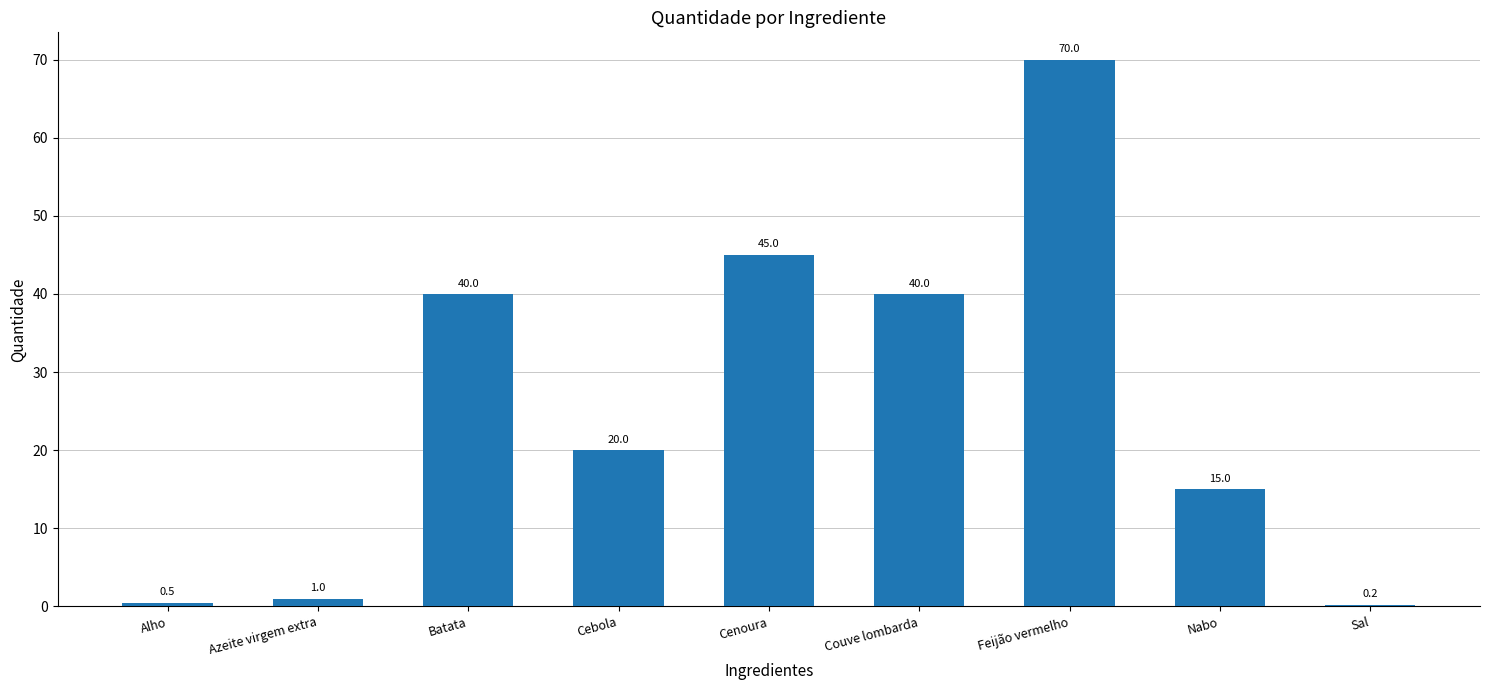

What is the sum of all values?

231.7